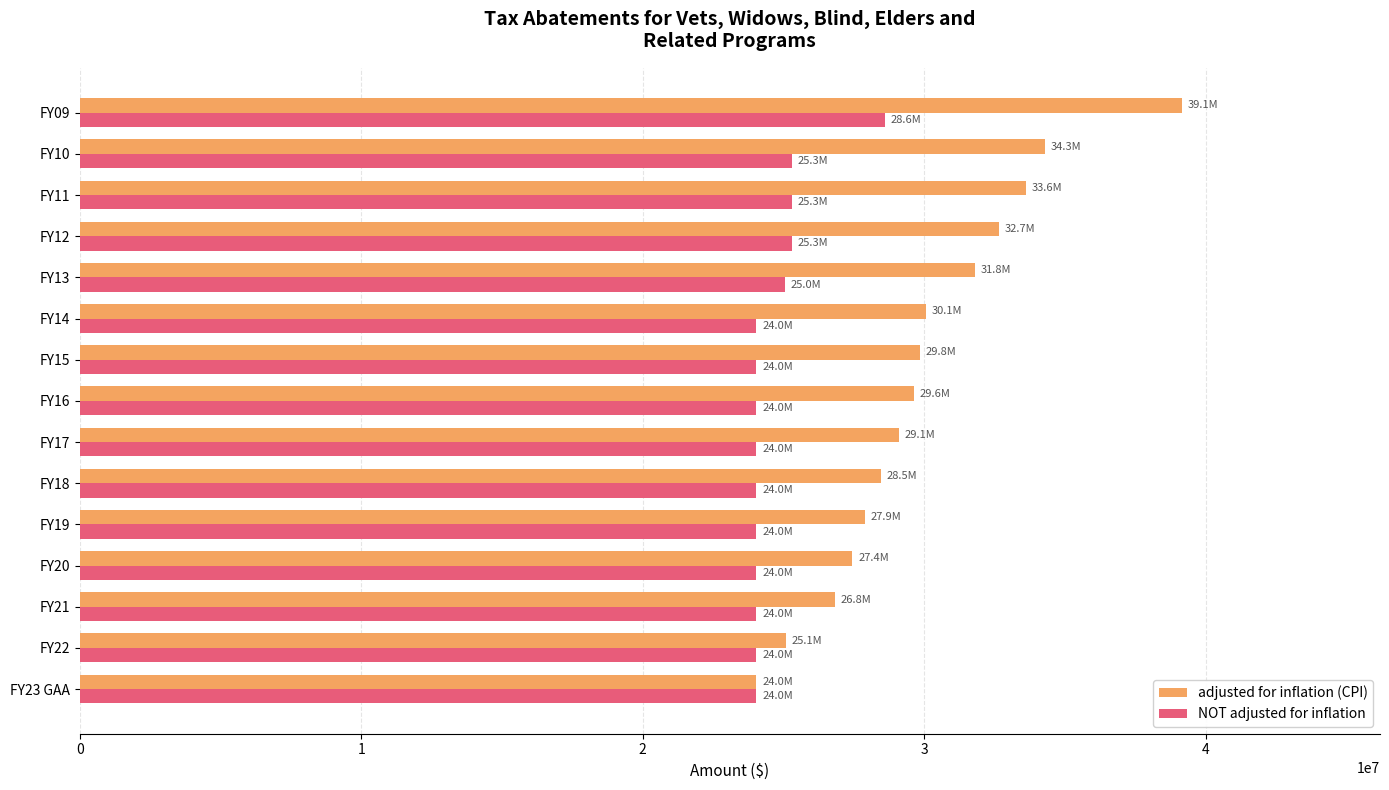

The value of NOT adjusted for inflation at FY09 is 28600000. True or false?

True